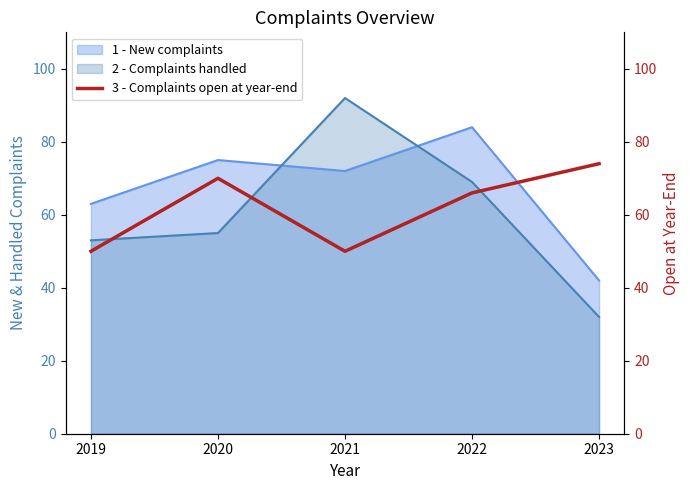

True or false: there are more than 0 points higher than both neighbors.

True